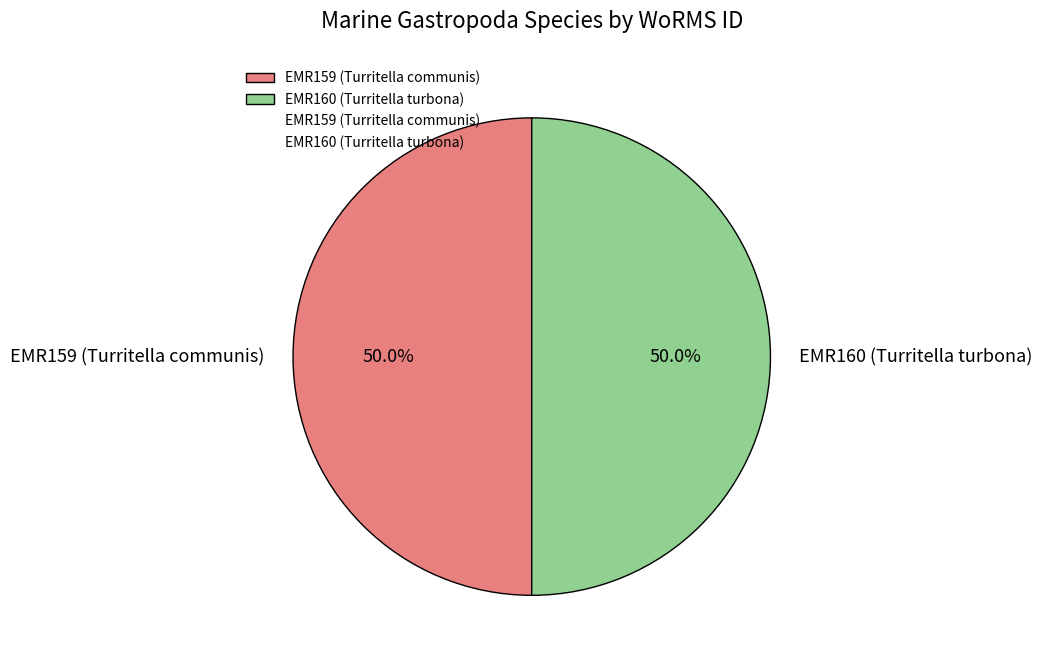

True or false: EMR160 (Turritella turbona) accounts for 42% of the total.

False